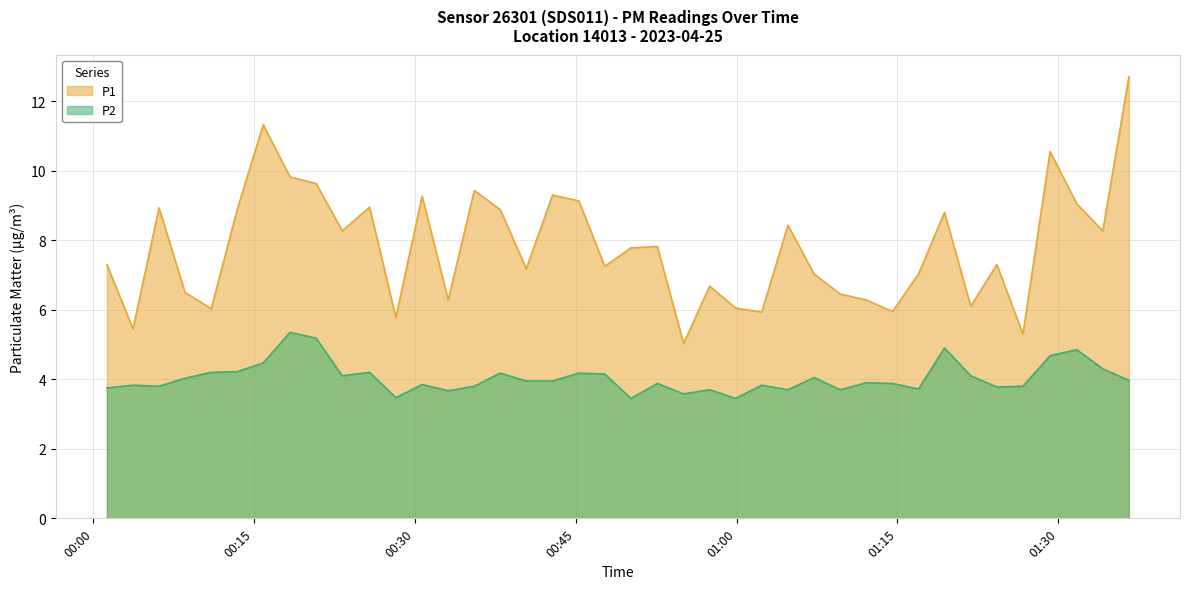

Count the number of categories in the chart.

40